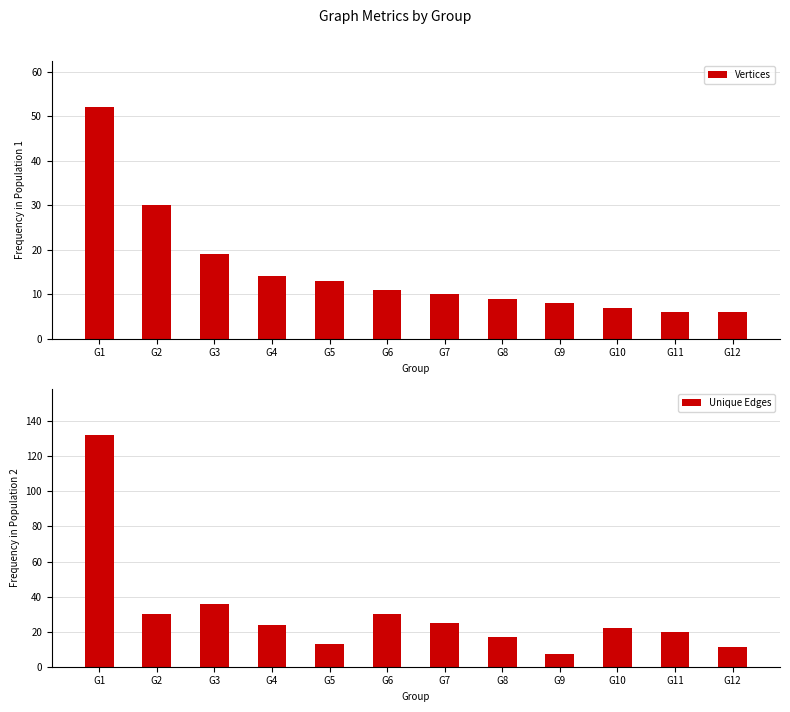

At G10, list the series in order from largest to smallest.

Unique Edges, Vertices